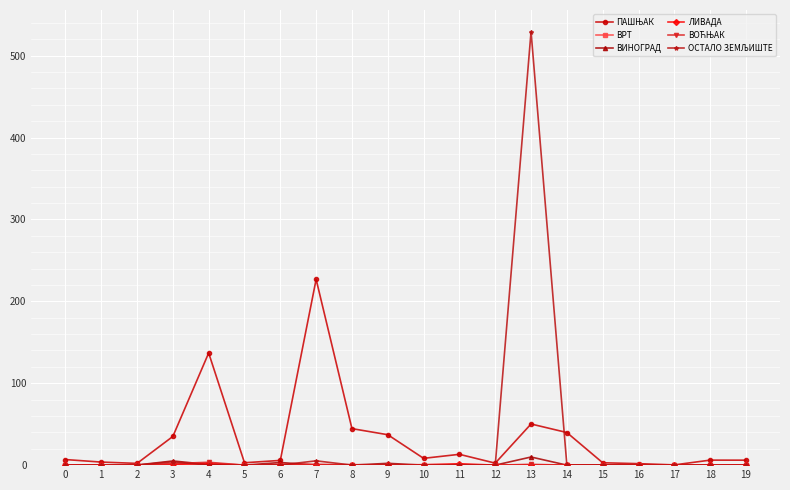

What is the greatest value displayed?

529.2